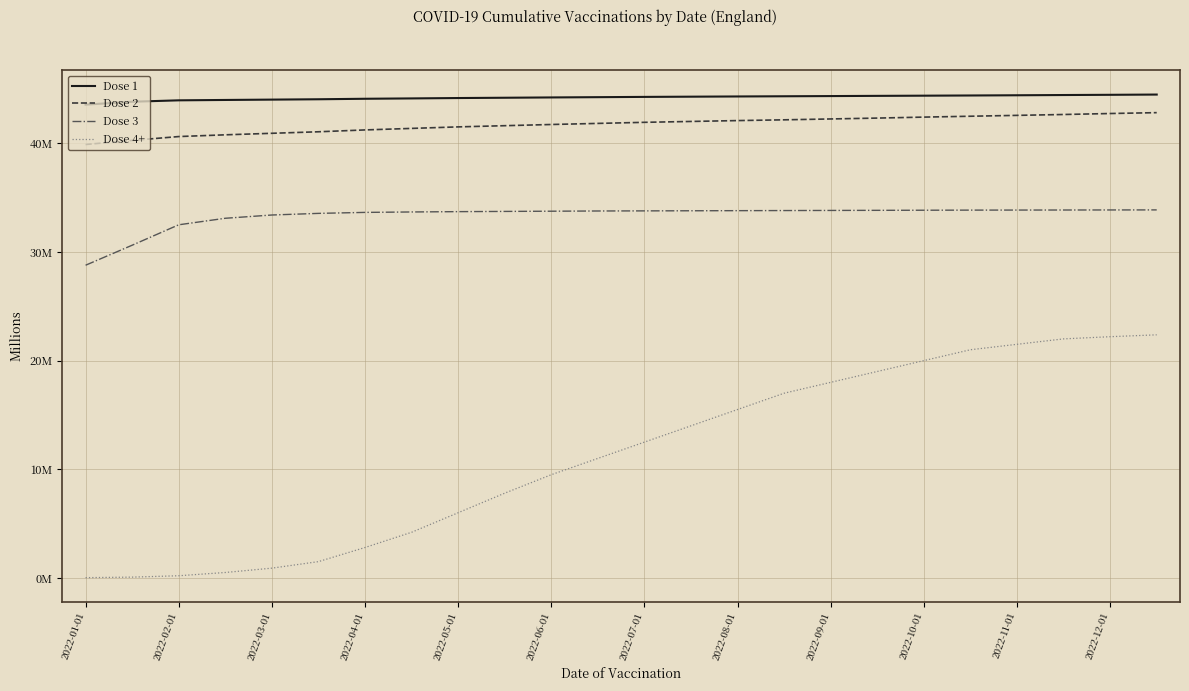

At how many categories does at least one series exceed 9?

24